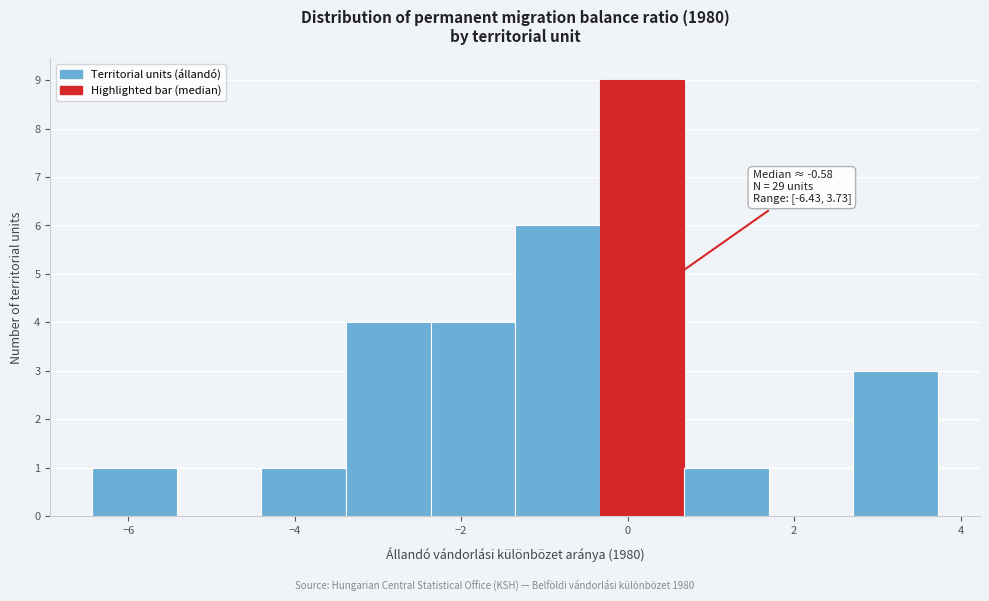

Which range on the x-axis has the tallest bar?

-0.4 to 0.6